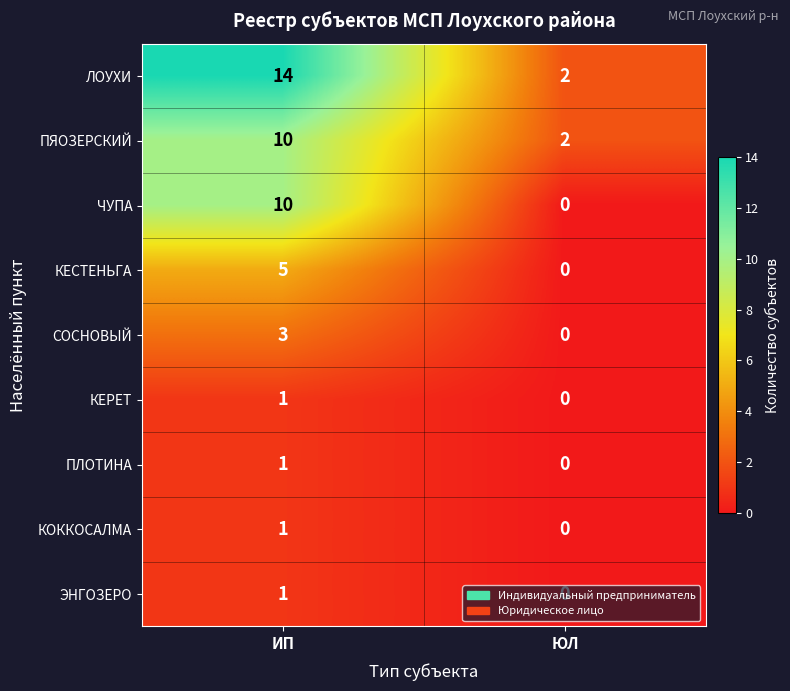

The value of КОККОСАЛМА at ИП is 1. True or false?

True